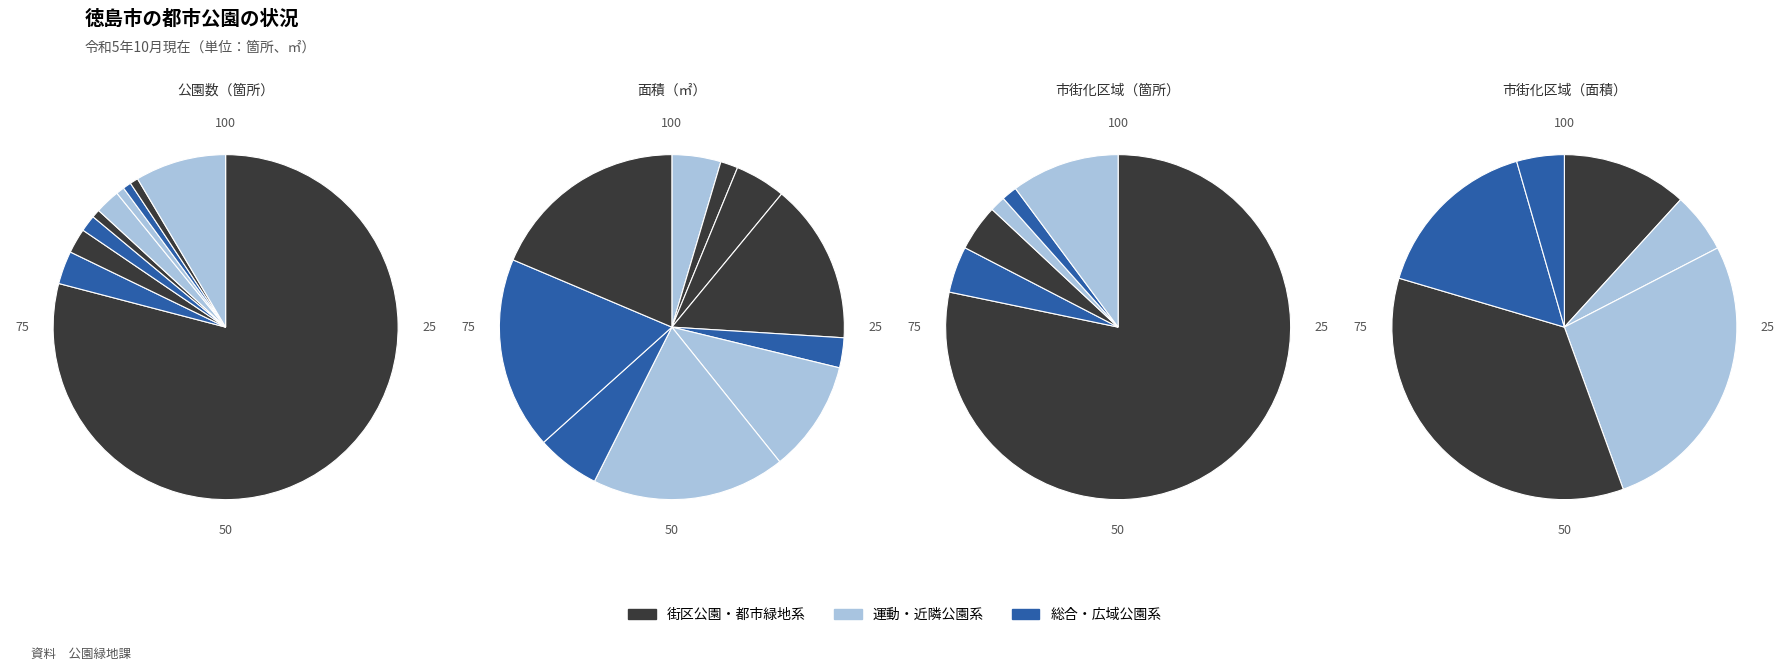

What is the total percentage of 風致公園 and 街区公園?

81.4%